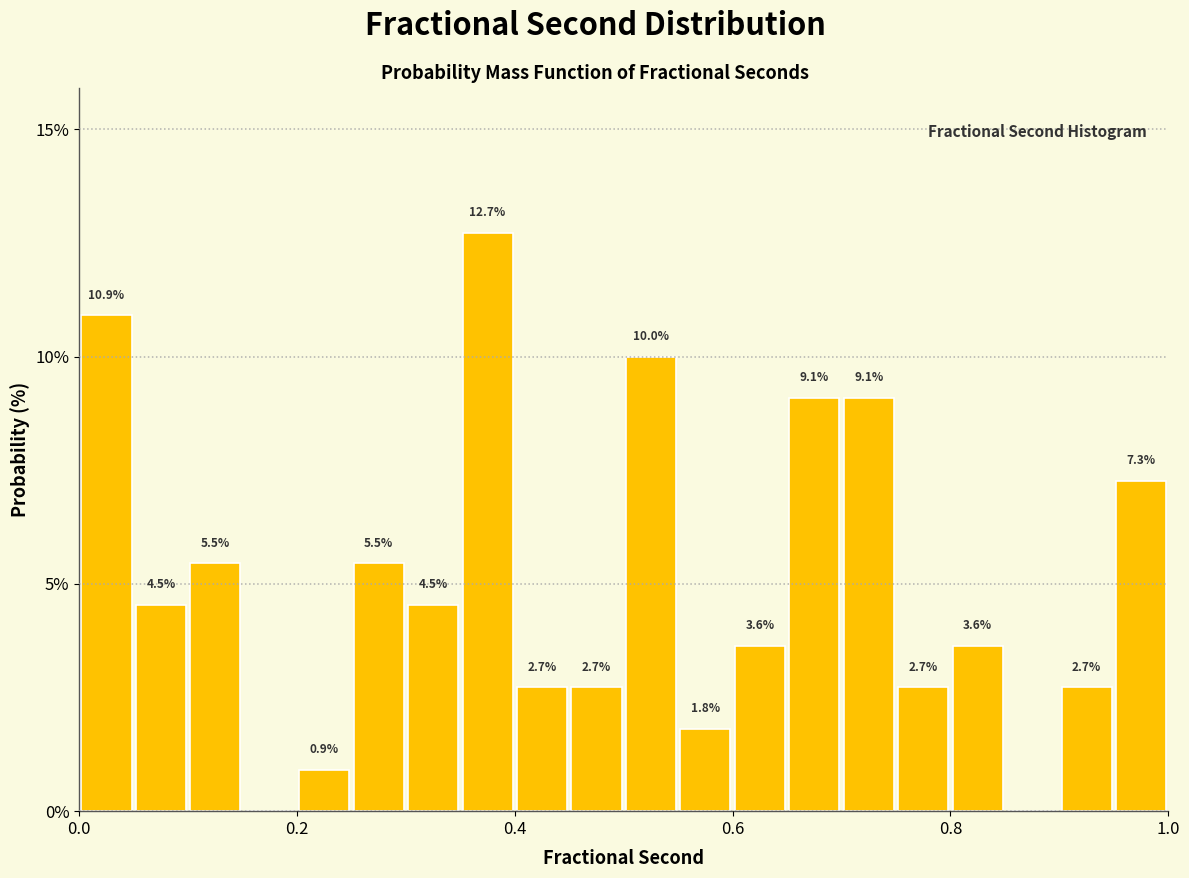

Around what value on the x-axis is the tallest bar? Give the approximate position of its centre, as read against the axis.

0.38